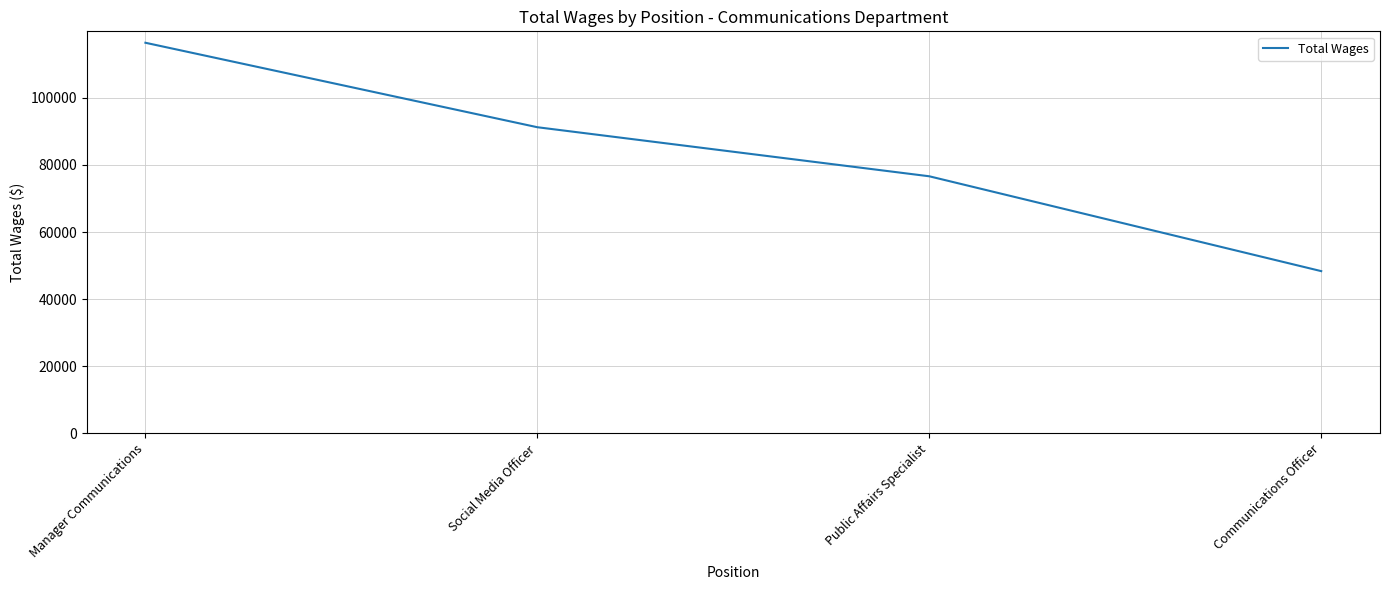

List the labels in order of value, smallest first.

Communications Officer, Public Affairs Specialist, Social Media Officer, Manager Communications